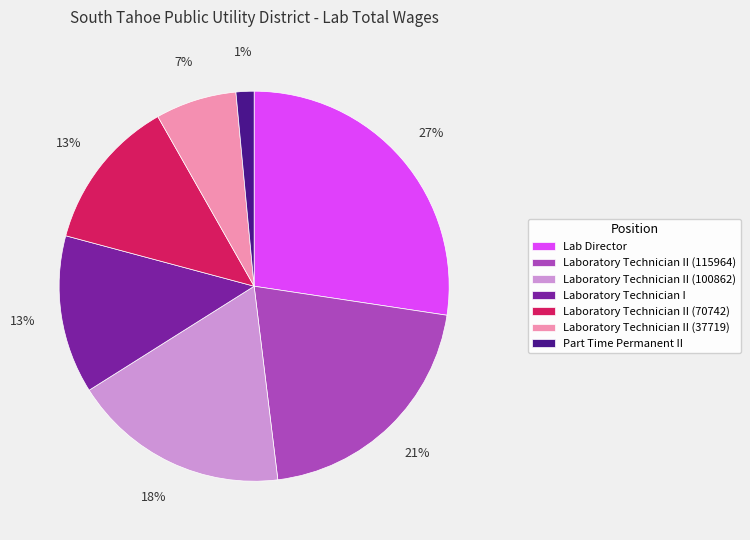

True or false: Laboratory Technician II (115964) accounts for 12% of the total.

False